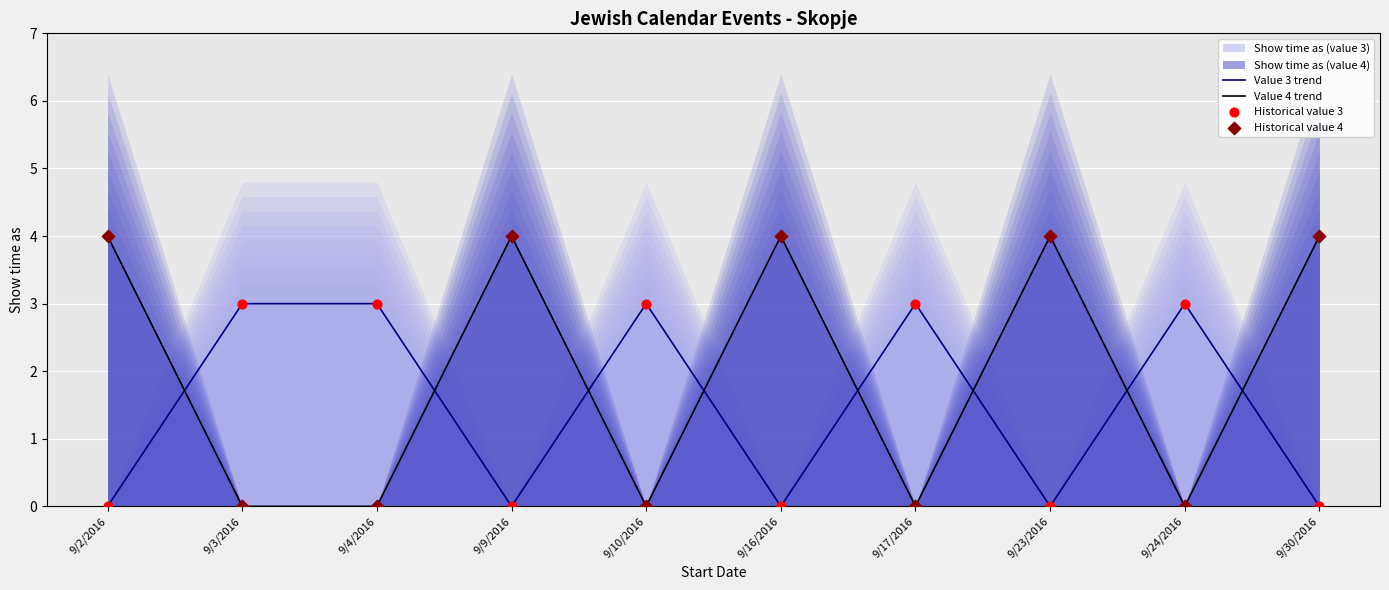

Between which two adjacent categories do Value 3 trend and Value 4 trend first intersect?

9/2/2016 and 9/3/2016